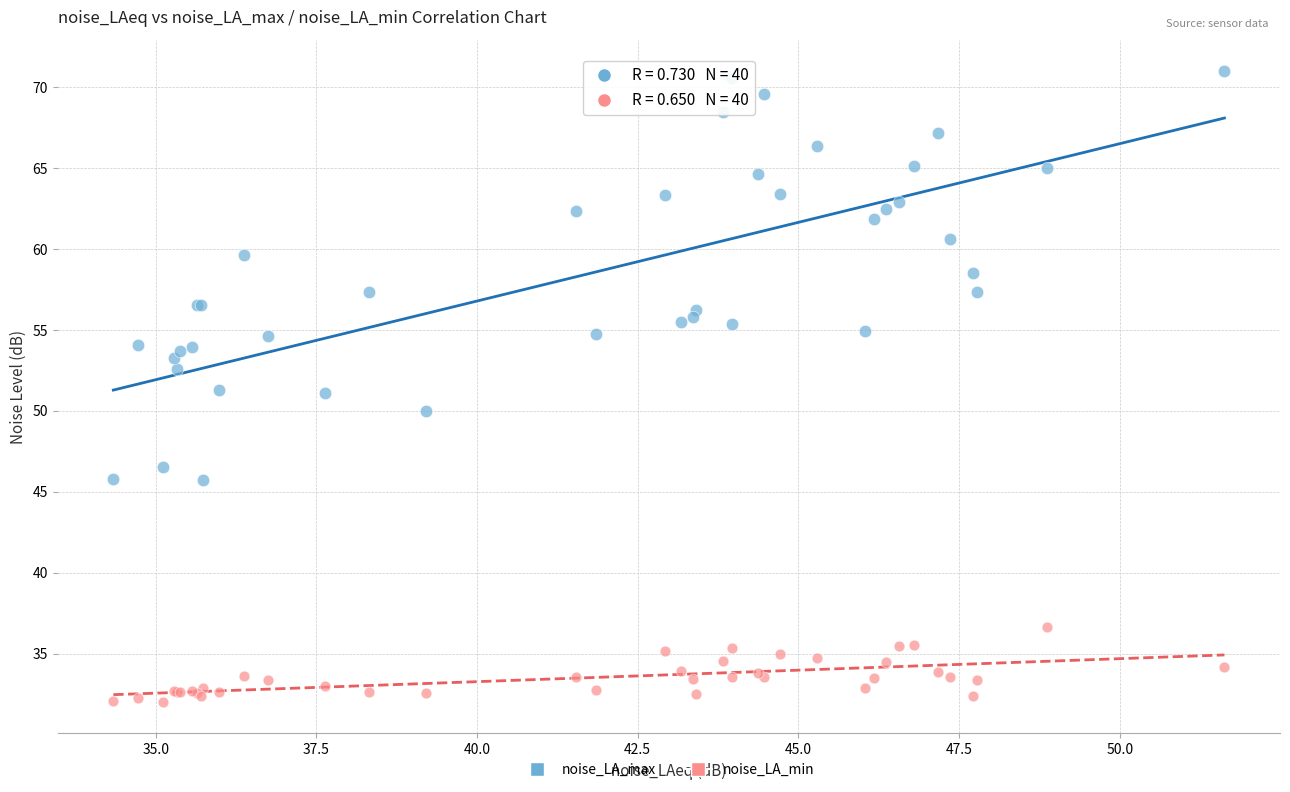

Which series reaches the maximum Y coordinate?

noise_LA_max